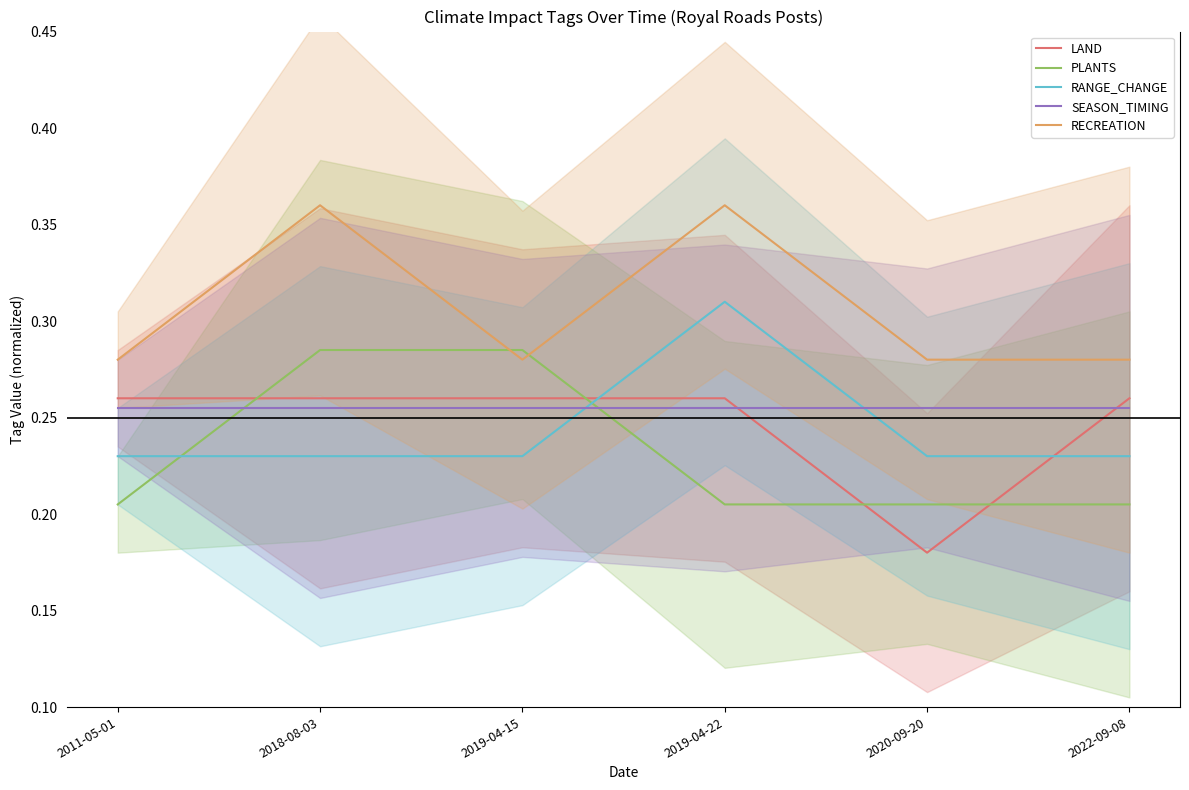

The SEASON_TIMING series shows 0.3 at 2019-04-15. True or false?

True